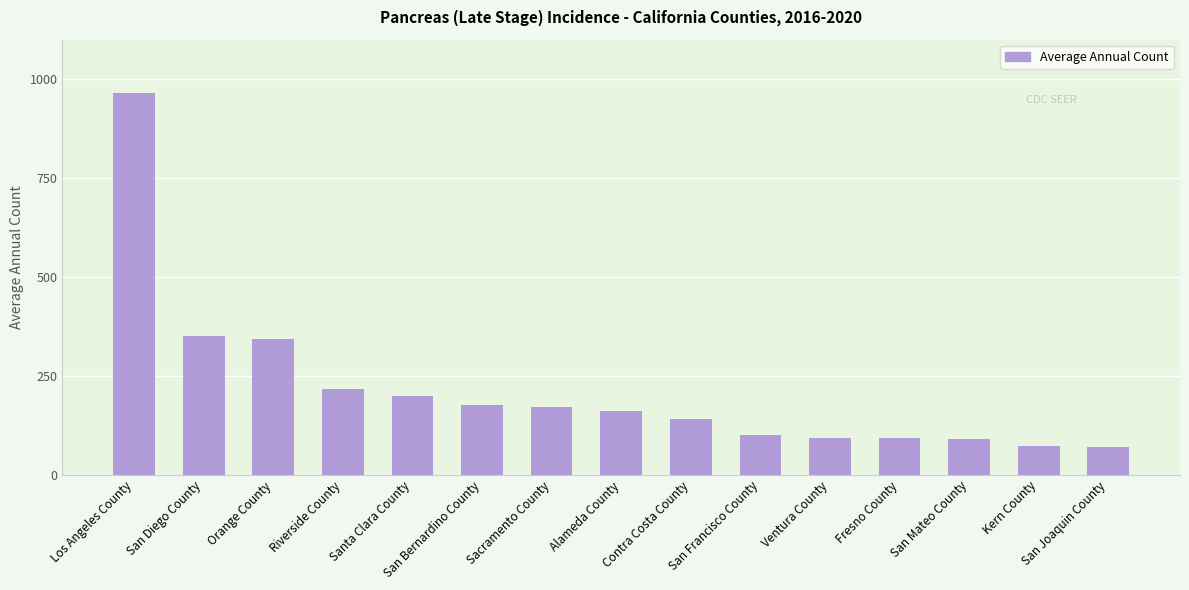

What is the average value?

216